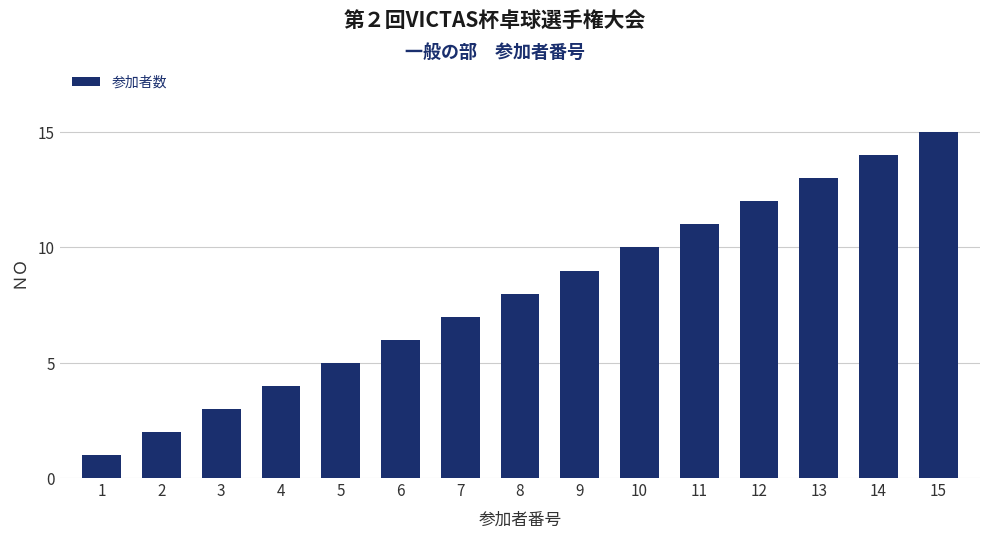

What is the ratio of the value at 13 to the value at 5?

2.6